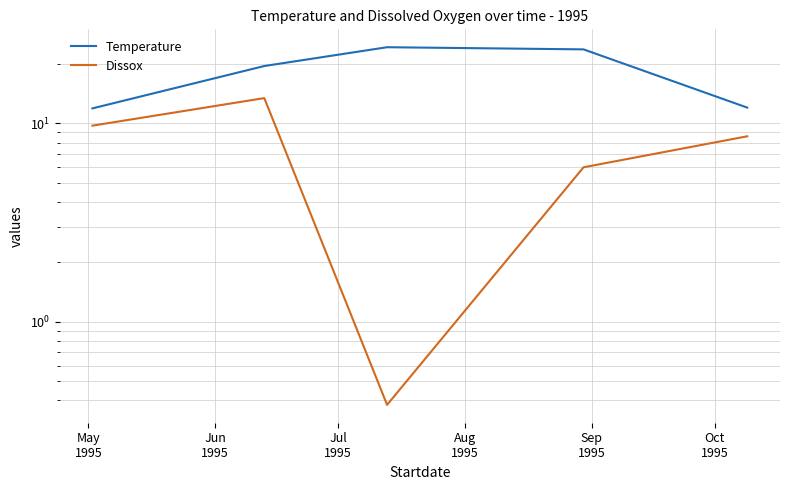

What is the difference between the Temperature values at Jul
1995 and Jun
1995?

4.8